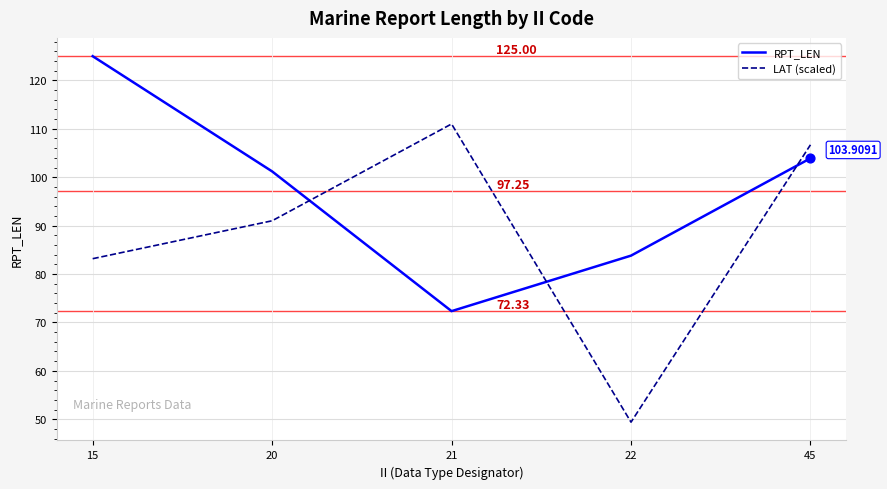

What are all the series names shown in the legend?

RPT_LEN, LAT (scaled)